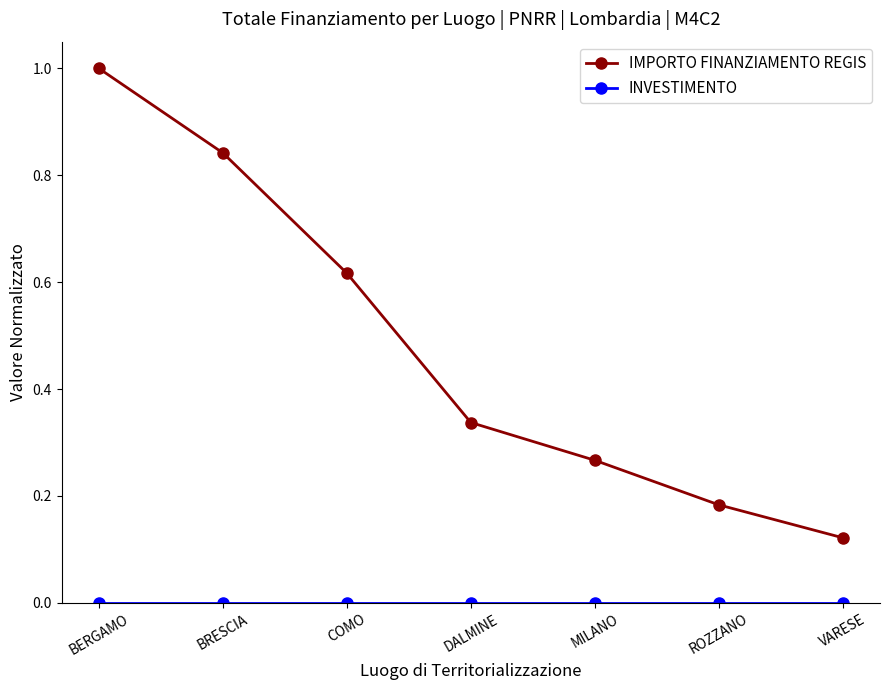

Between BRESCIA and DALMINE, which series saw the biggest shift?

IMPORTO FINANZIAMENTO REGIS